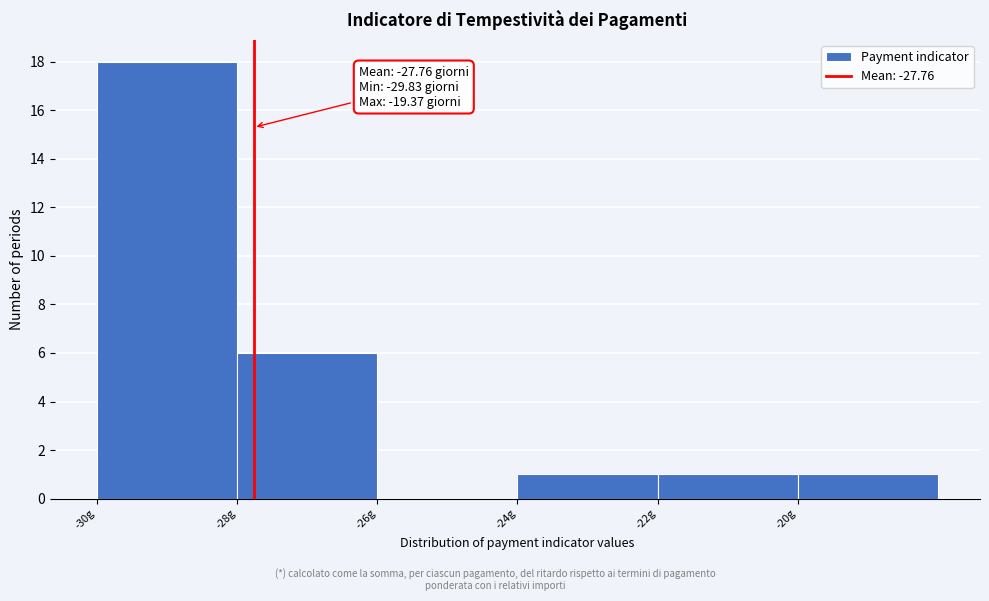

Which range on the x-axis has the tallest bar?

-30 to -28